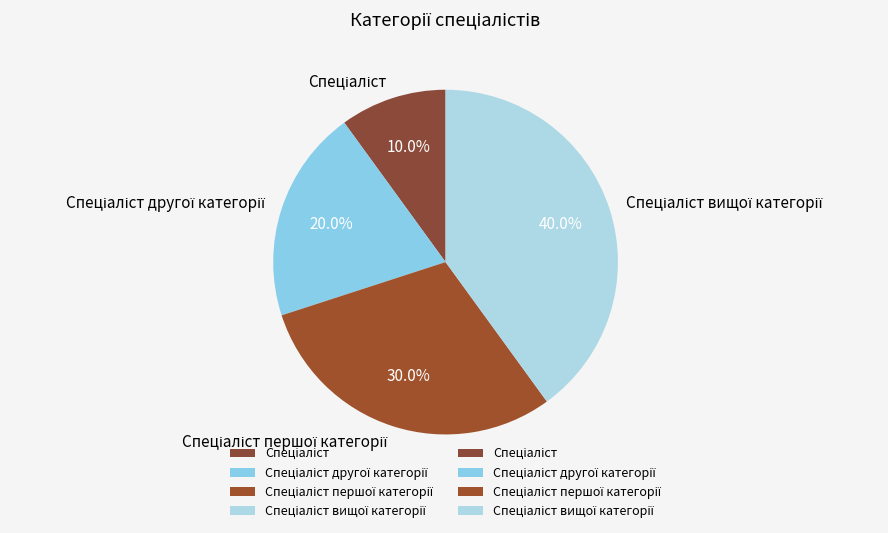

Is there a majority slice in this chart?

No